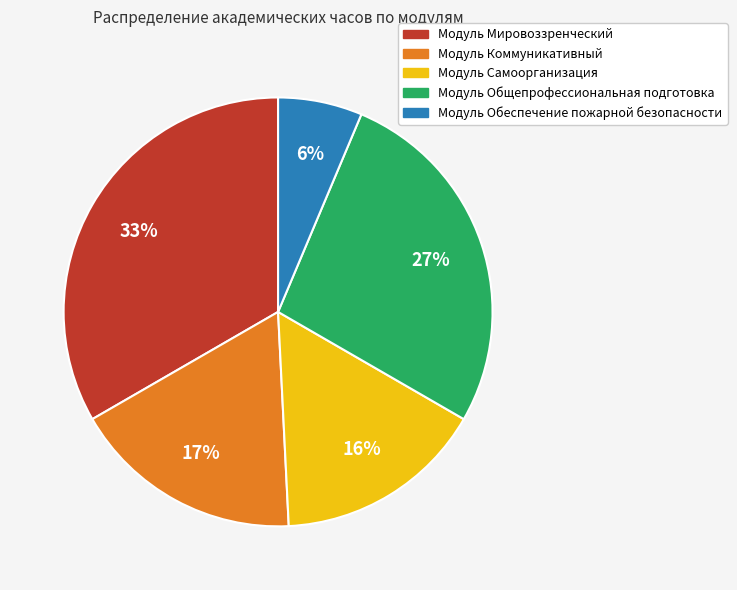

The Модуль Коммуникативный slice represents 17% of the pie. True or false?

True